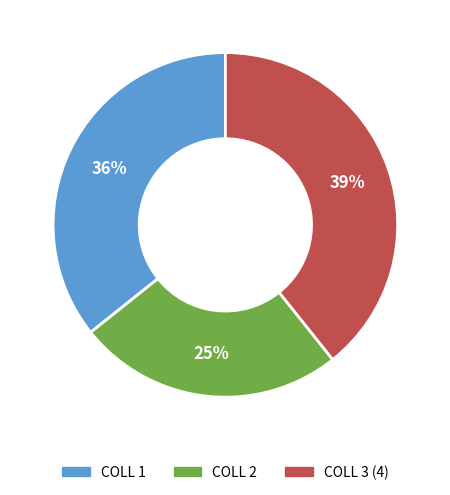

How many slices are in this pie chart?

3